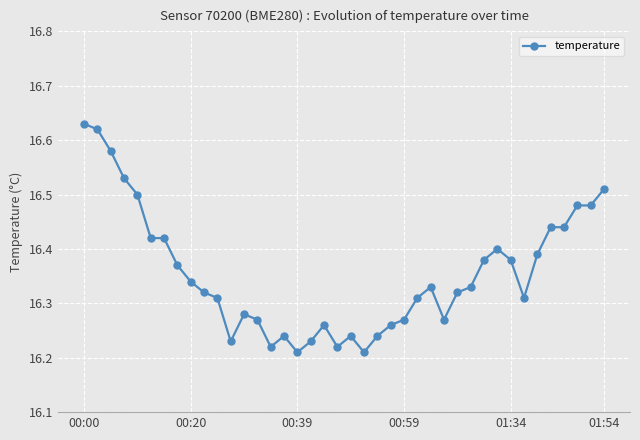

Count the values in the range 16 to 17.

40